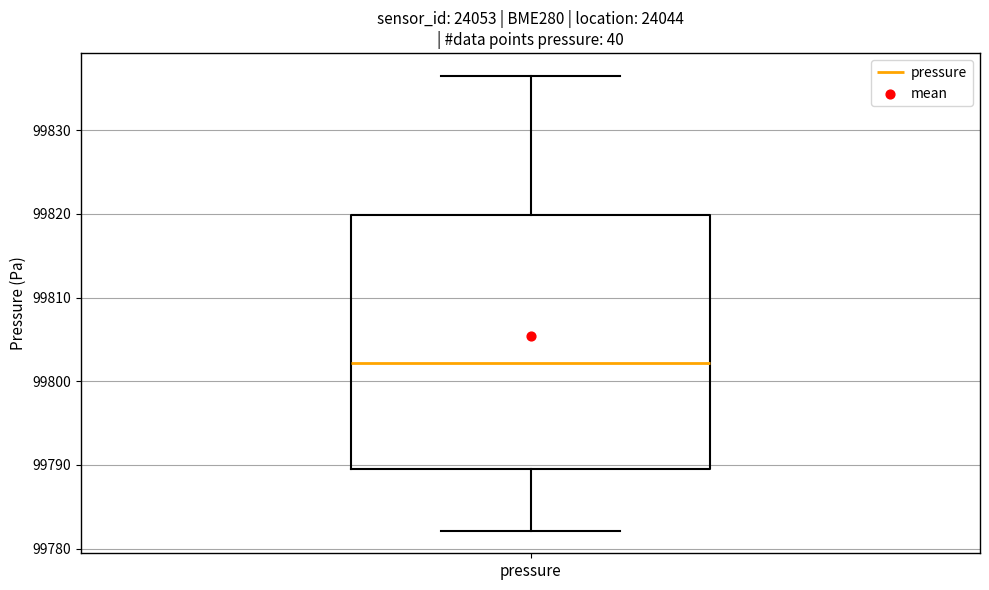

Where does the lower whisker of the box for pressure end on the y-axis? The values are not printed on the chart, so give them approximately, as read against the axis.

99782